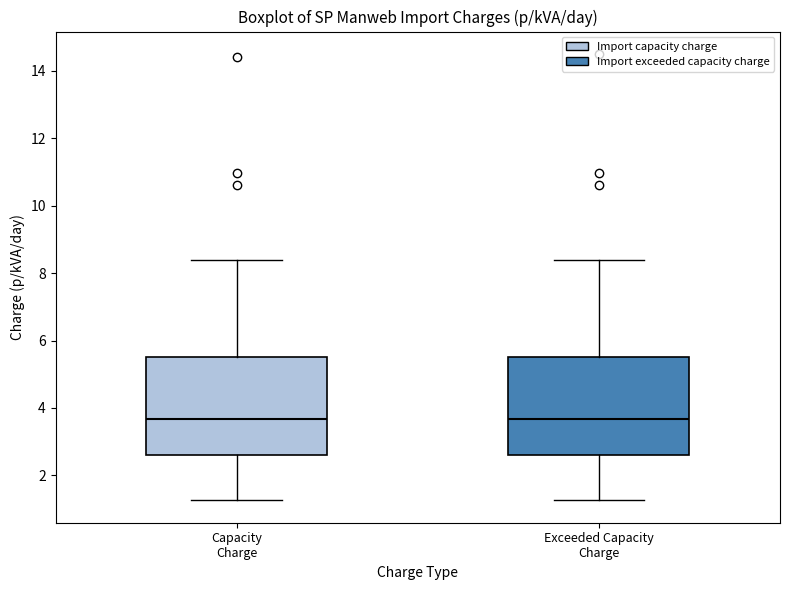

Reading left to right, read every box against the y-axis: the position of its median line, the range the box covers, and the ends of its whiskers. The values are not printed on the chart, so give them approximately, as read against the axis.

Capacity Charge: median 3.6, box 2.6 to 5.6, whiskers 1.2 to 8.4
Exceeded Capacity Charge: median 3.6, box 2.6 to 5.6, whiskers 1.2 to 8.4